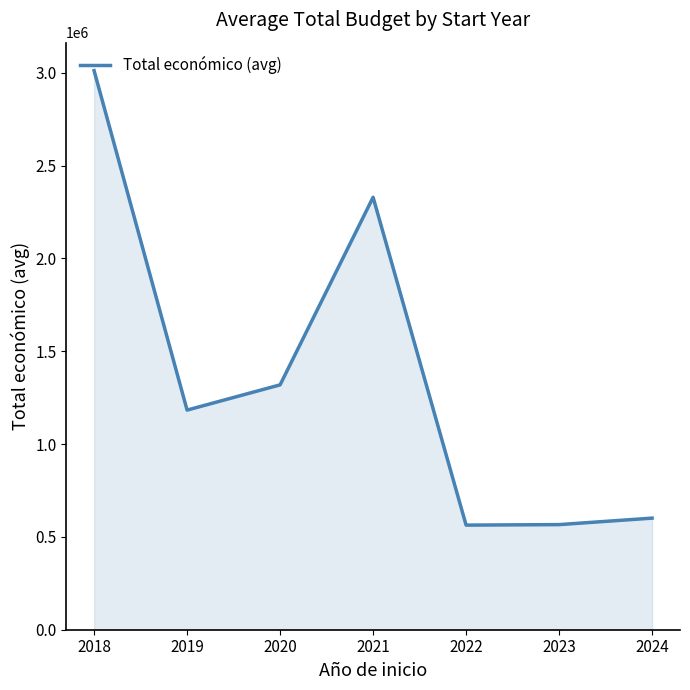

Count the number of values greater than 1183309.

4